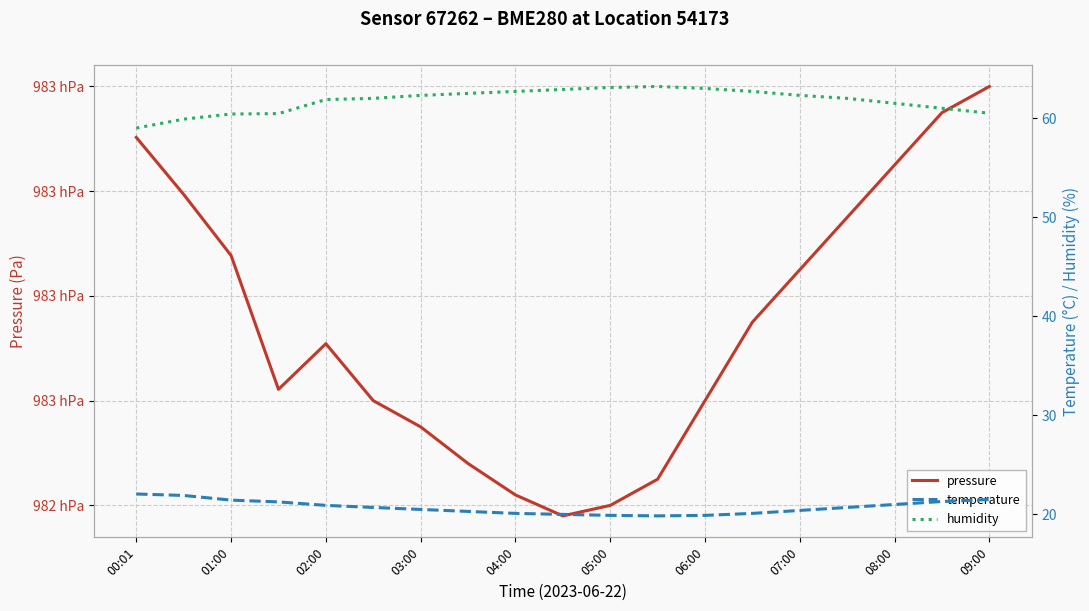

List the series in order of their peak value, highest first.

pressure, humidity, temperature